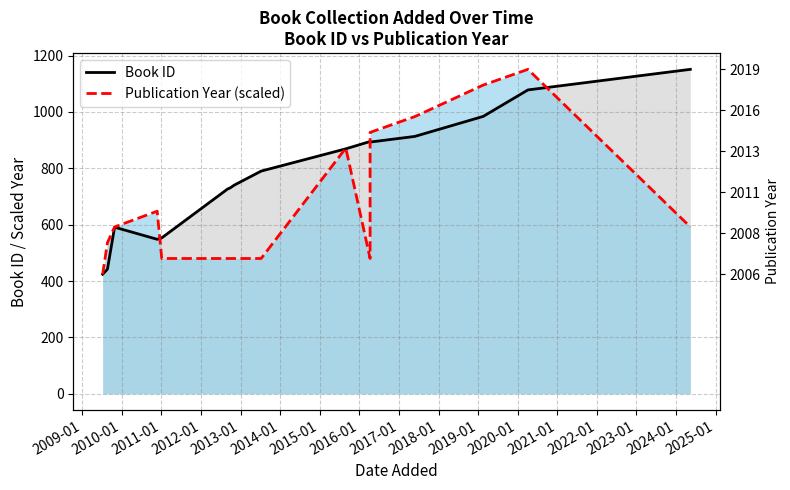

The Publication Year (scaled) series shows 655.1 at 2013-01. True or false?

False